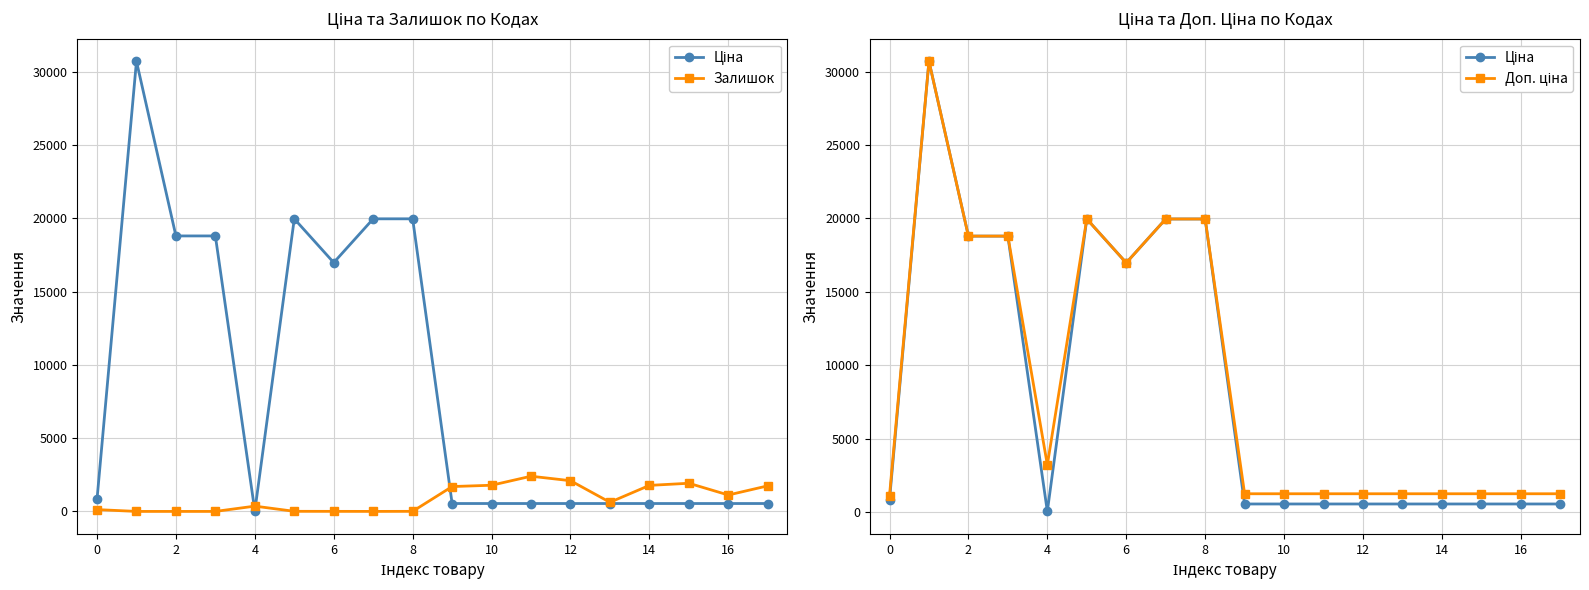

Is this an area chart (filled region under the line)?

No